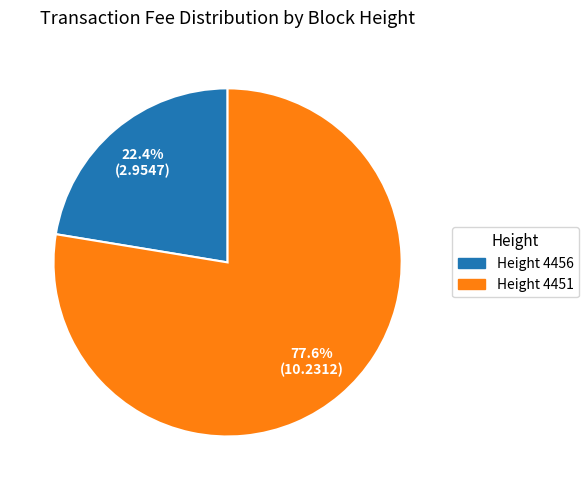

Between Height 4451 and Height 4456, which is larger?

Height 4451